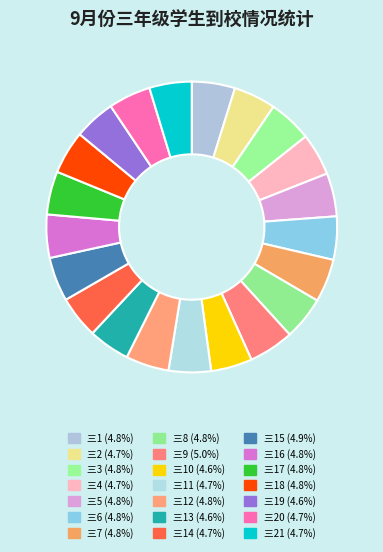

Count the number of slices in the pie.

21